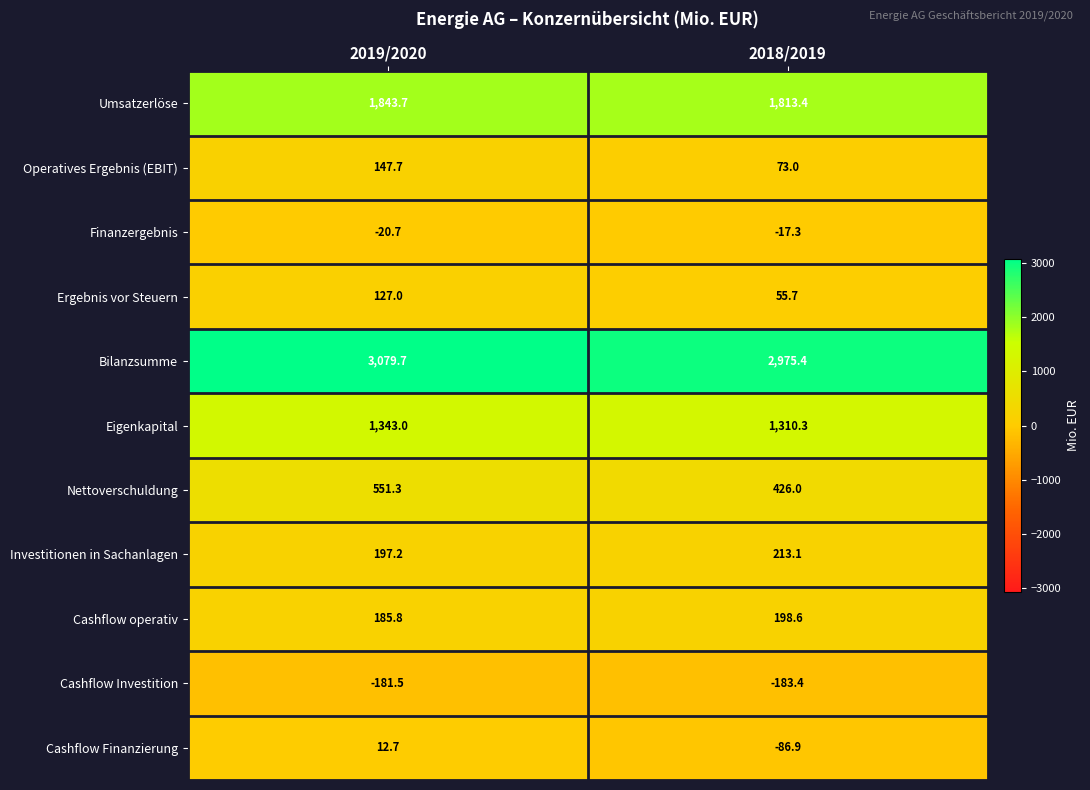

The Operatives Ergebnis (EBIT) series shows 64.2 at 2019/2020. True or false?

False